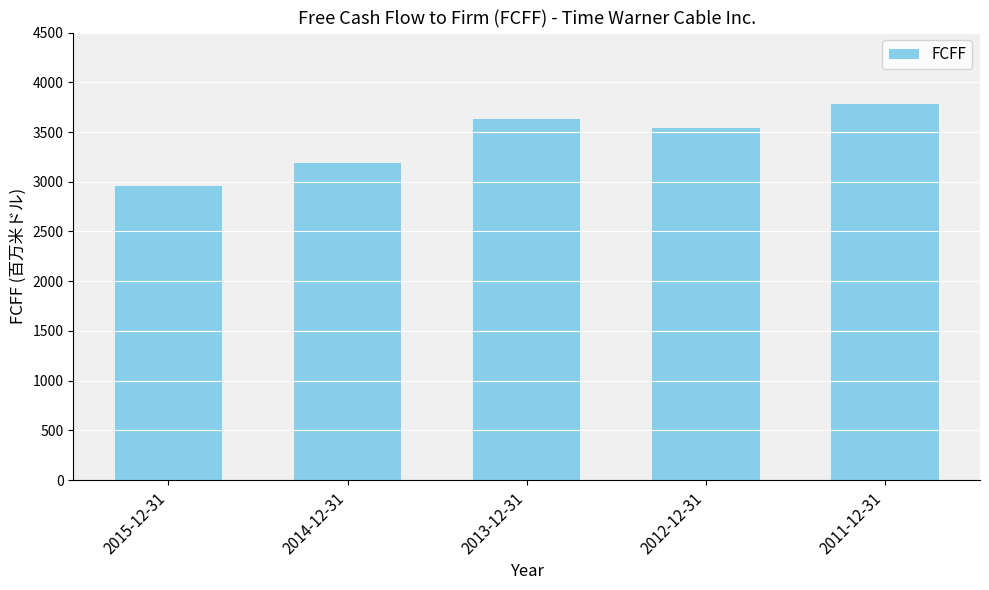

What is the label of the 3rd bar from the left?

2013-12-31